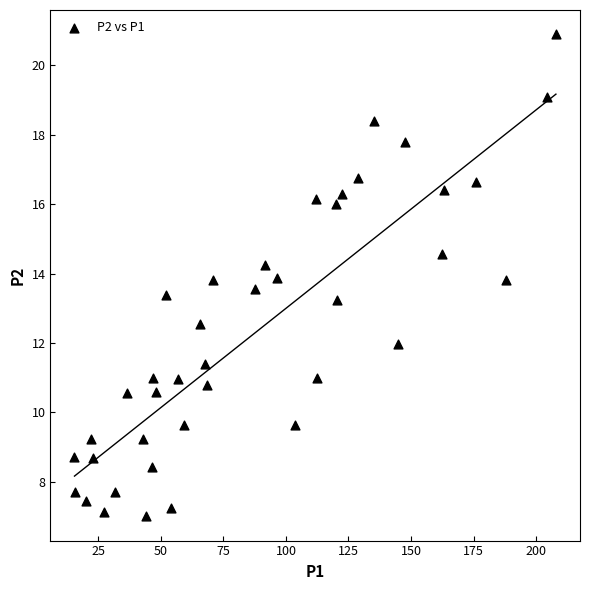

What is the range of Y values (max minus min)?

13.9